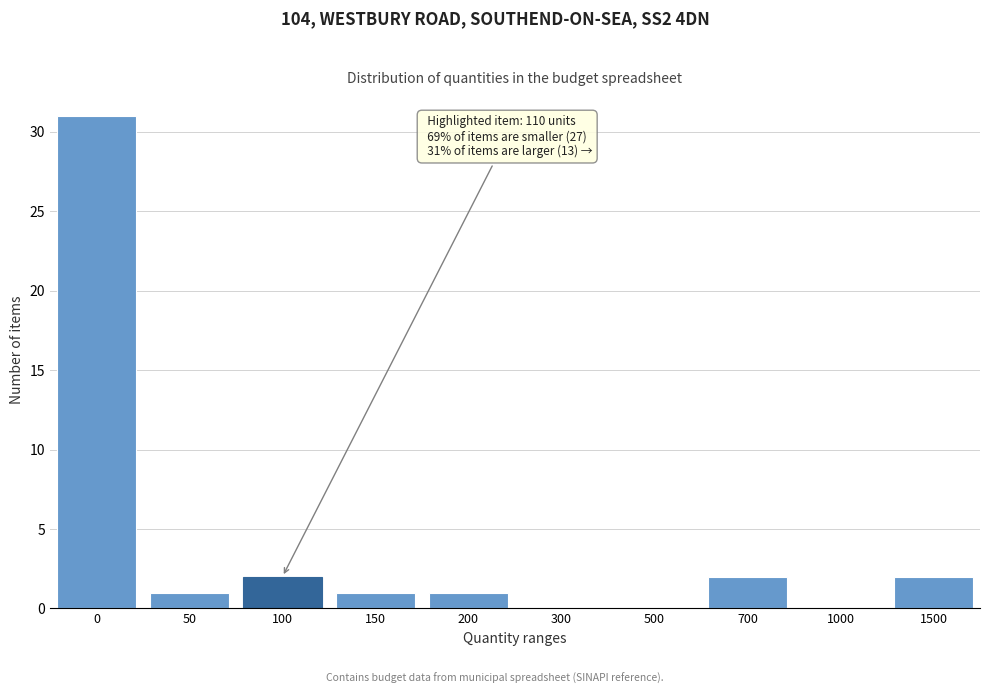

Reading right to left, list all the values displayed in this chart.

1500=2	1000=0	700=2	500=0	300=0	200=1	150=1	100=2	50=1	0=31